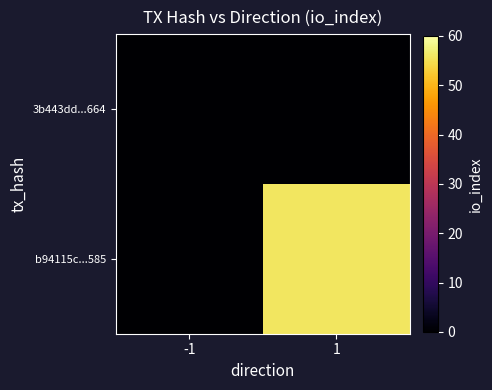

Which category has the highest value across all series?

1